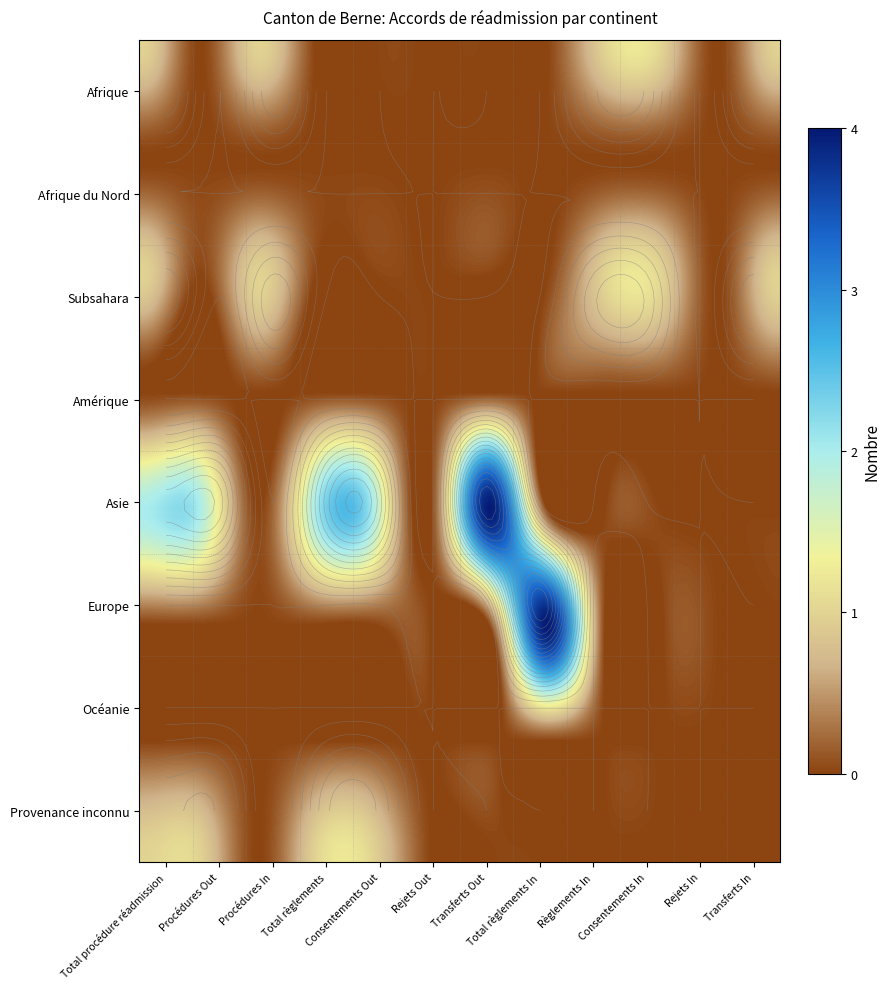

What is the total value across all series at 0?

5